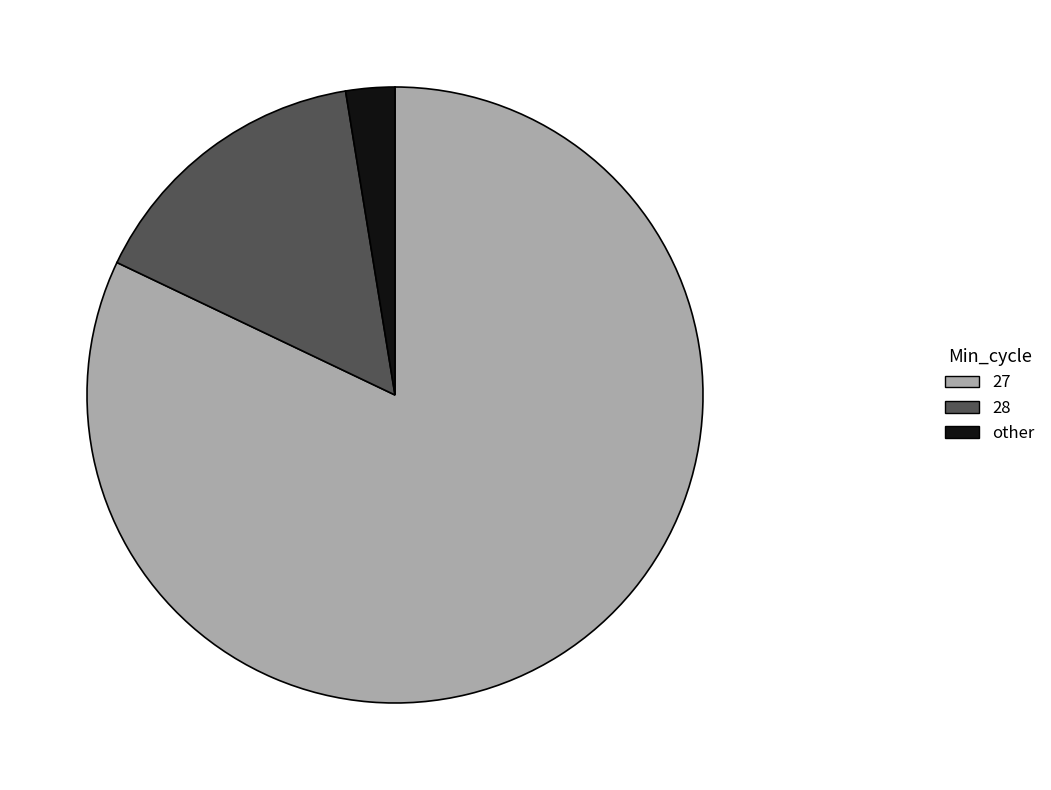

How many slices are in this pie chart?

3